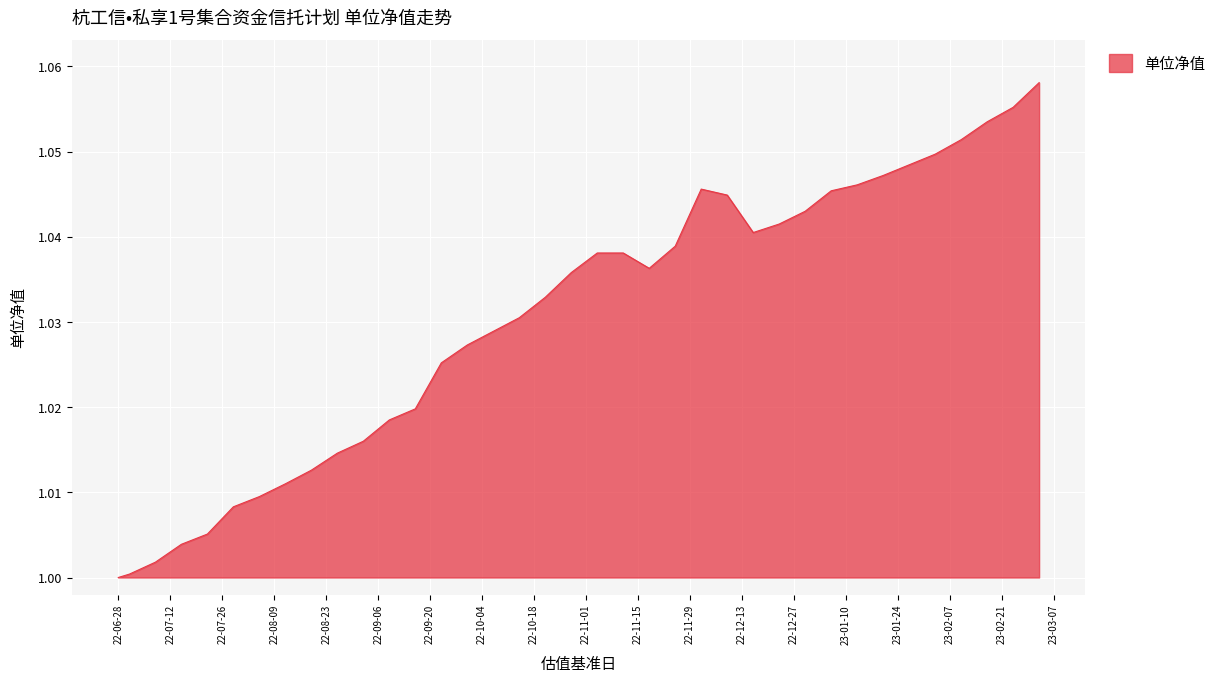

Which label corresponds to the largest value in the chart?

2023-03-03